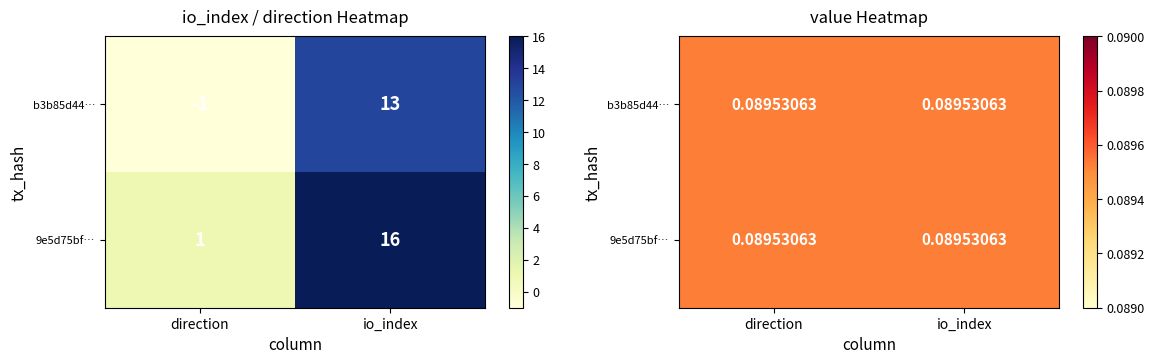

List the series in order of their peak value, highest first.

9e5d75bfe00adaf0224555e8a07b2656bfce158, b3b85d448caa583daf4ff629f9e7c929ea42b1e